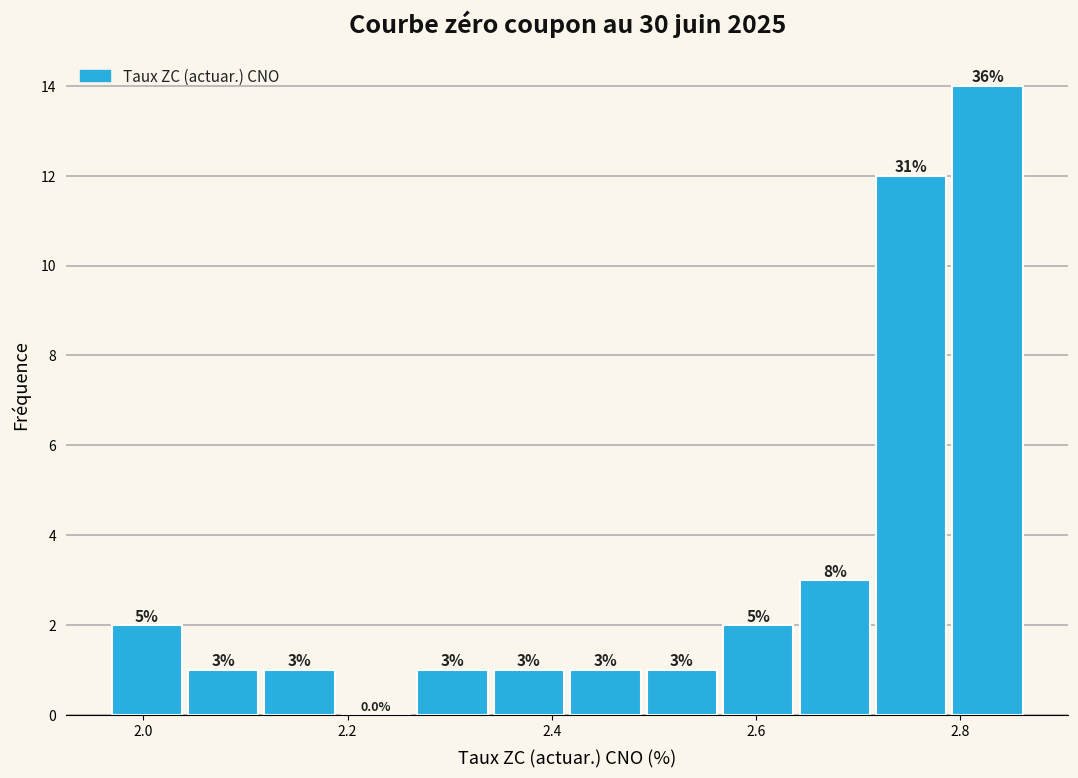

Read against the x-axis, roughly where is the centre of the tallest bar?

2.82